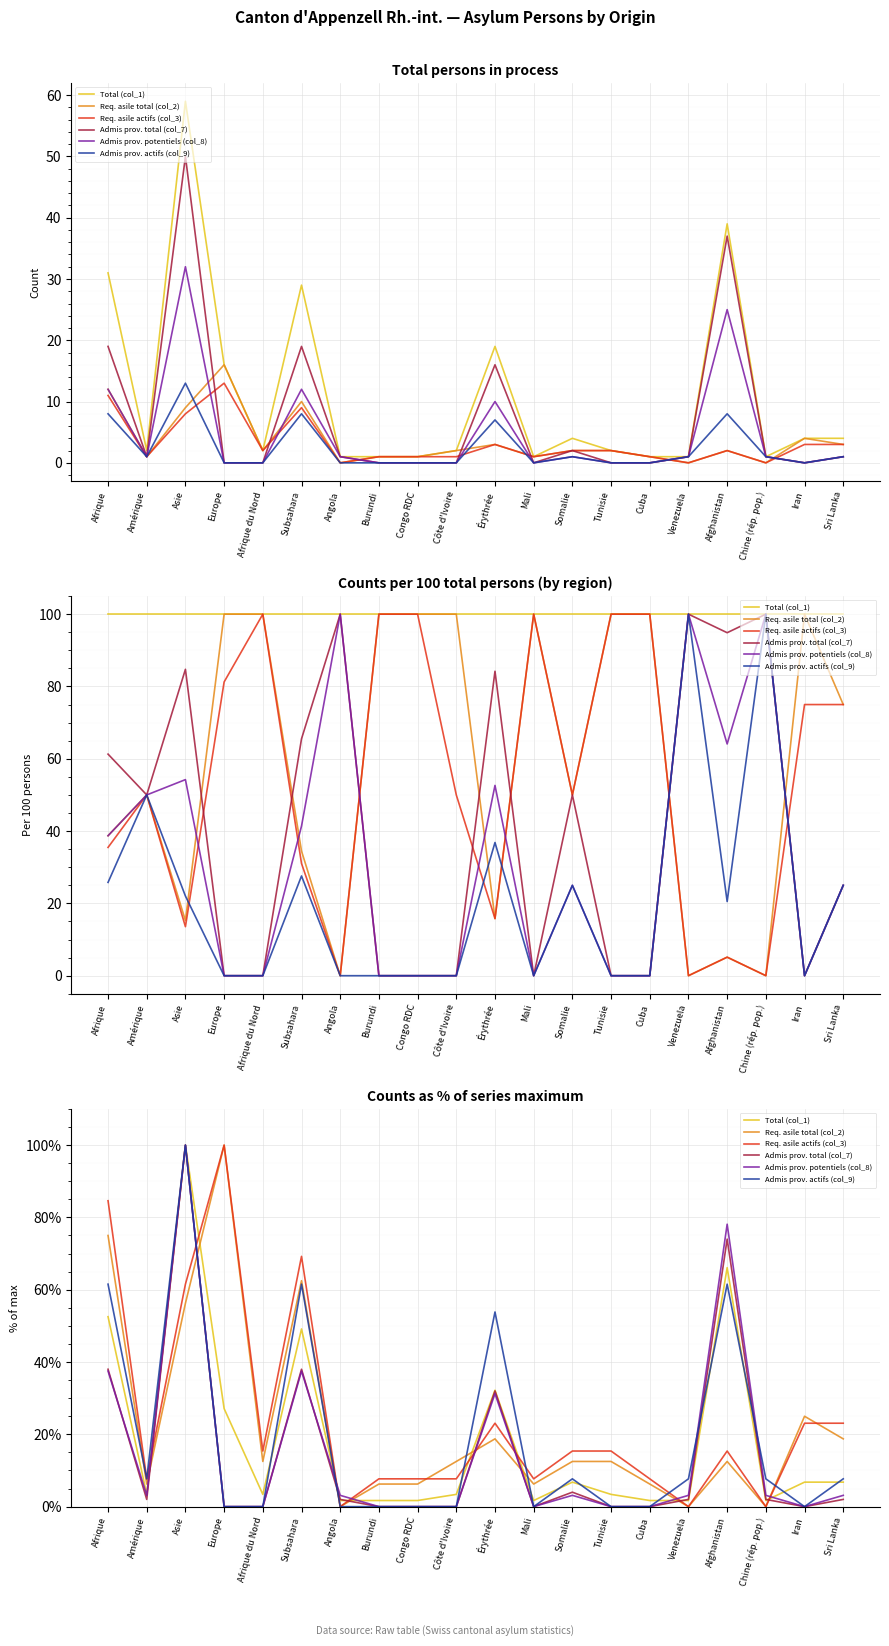

Which series has the largest total across all categories?

Req. asile actifs (col_3)